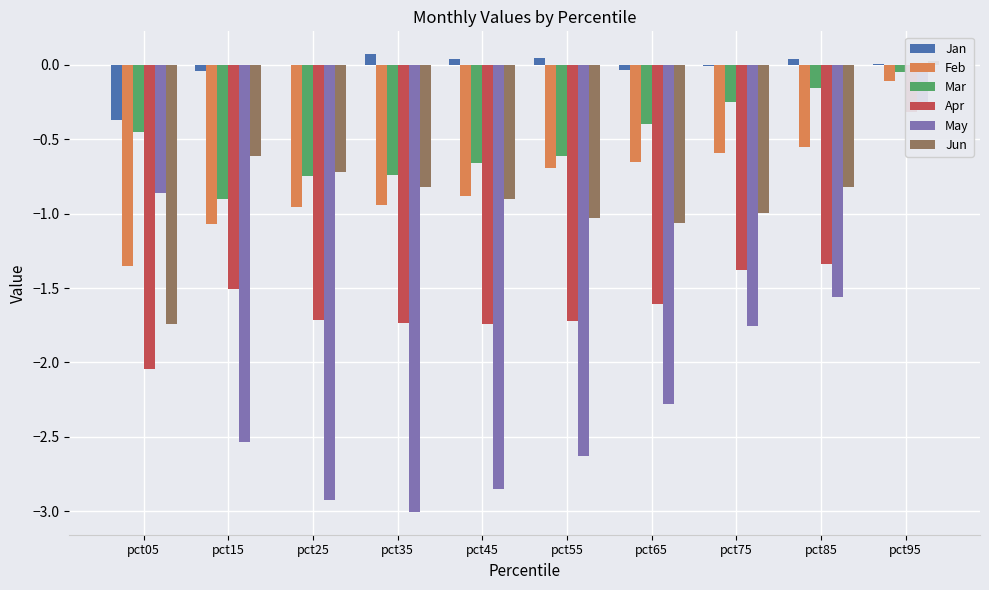

Where does the May series first go above -2?

pct05